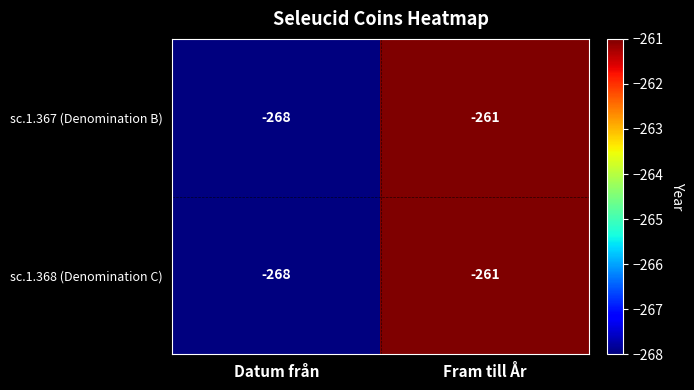

What is the highest value of the sc.1.367 (Denomination B) series?

-261